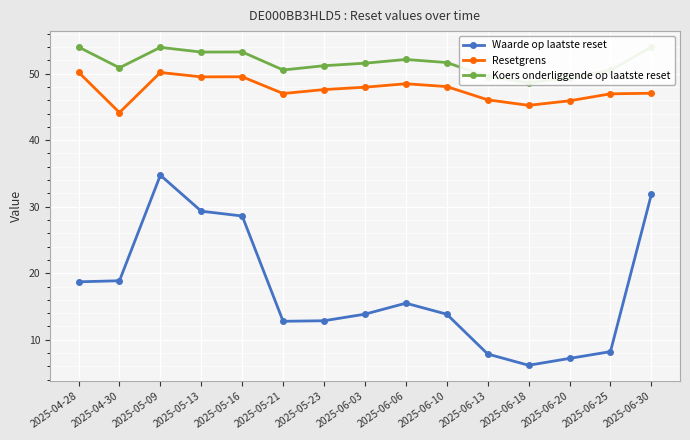

True or false: Waarde op laatste reset and Koers onderliggende op laatste reset intersect in this chart.

False